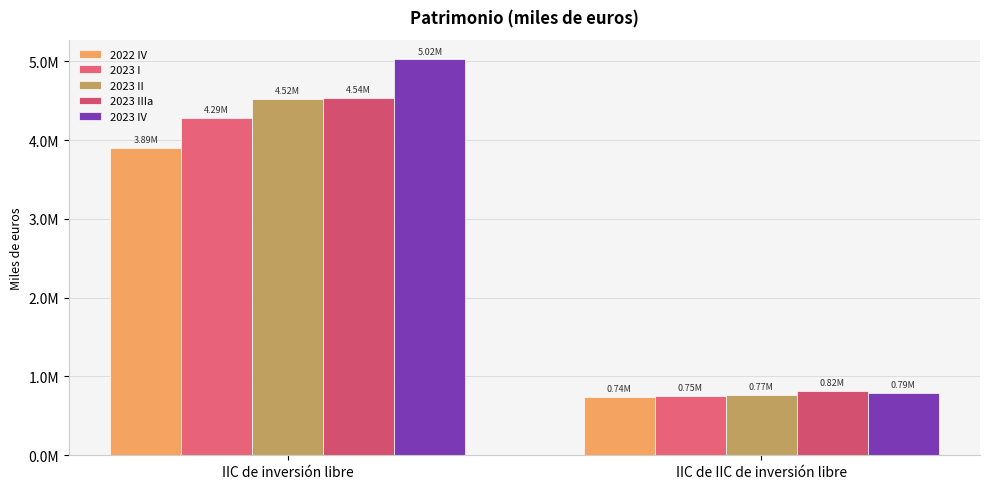

Between IIC de inversión libre and IIC de IIC de inversión libre, which is larger?

IIC de inversión libre